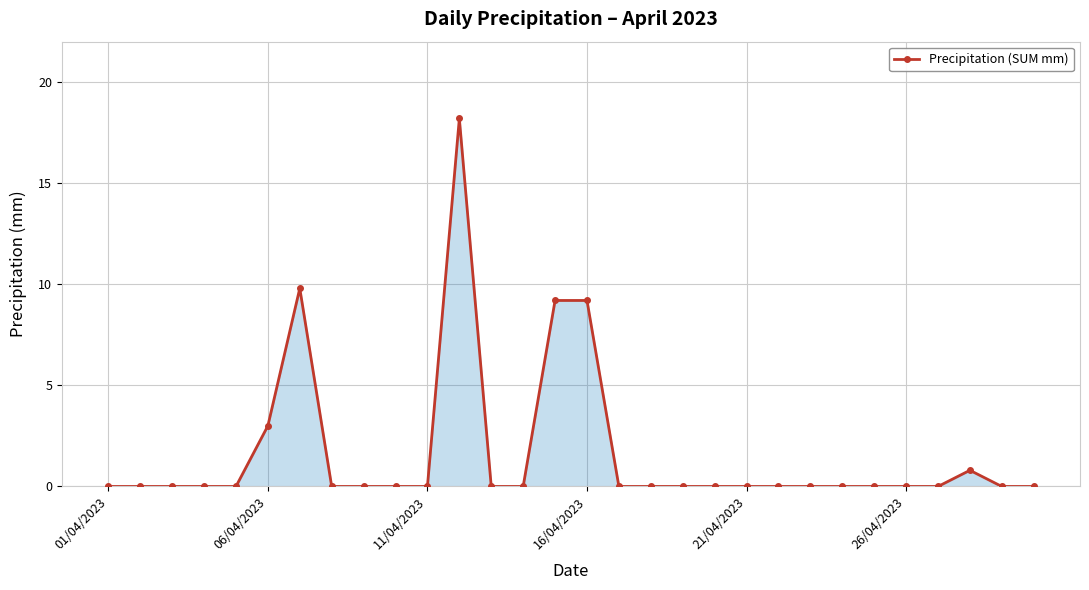

What is the difference between the maximum and minimum values?

18.2